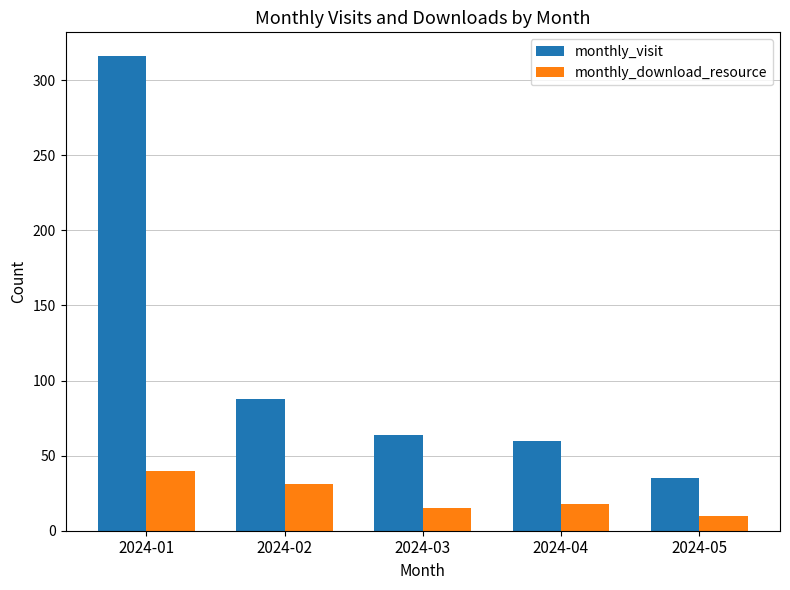

Which series has the largest total across all categories?

monthly_visit